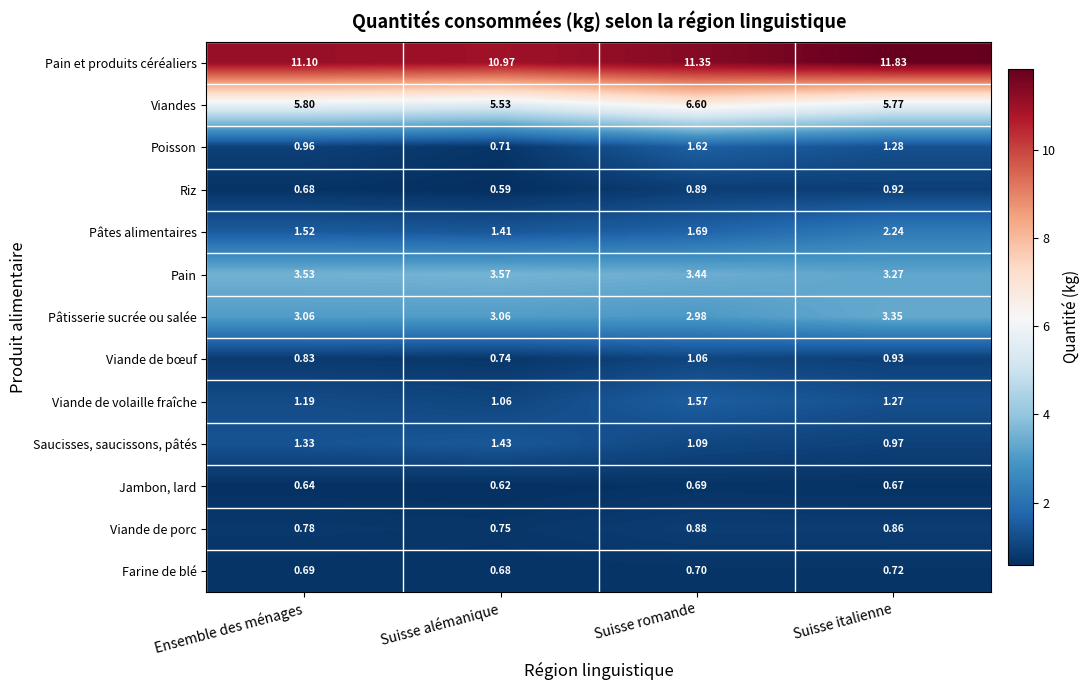

At how many categories does at least one series exceed 10?

4